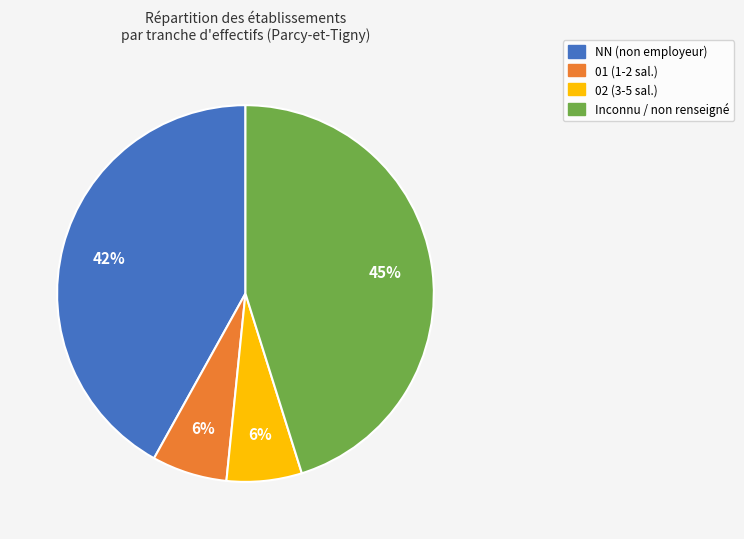

Does any single category account for the majority?

No